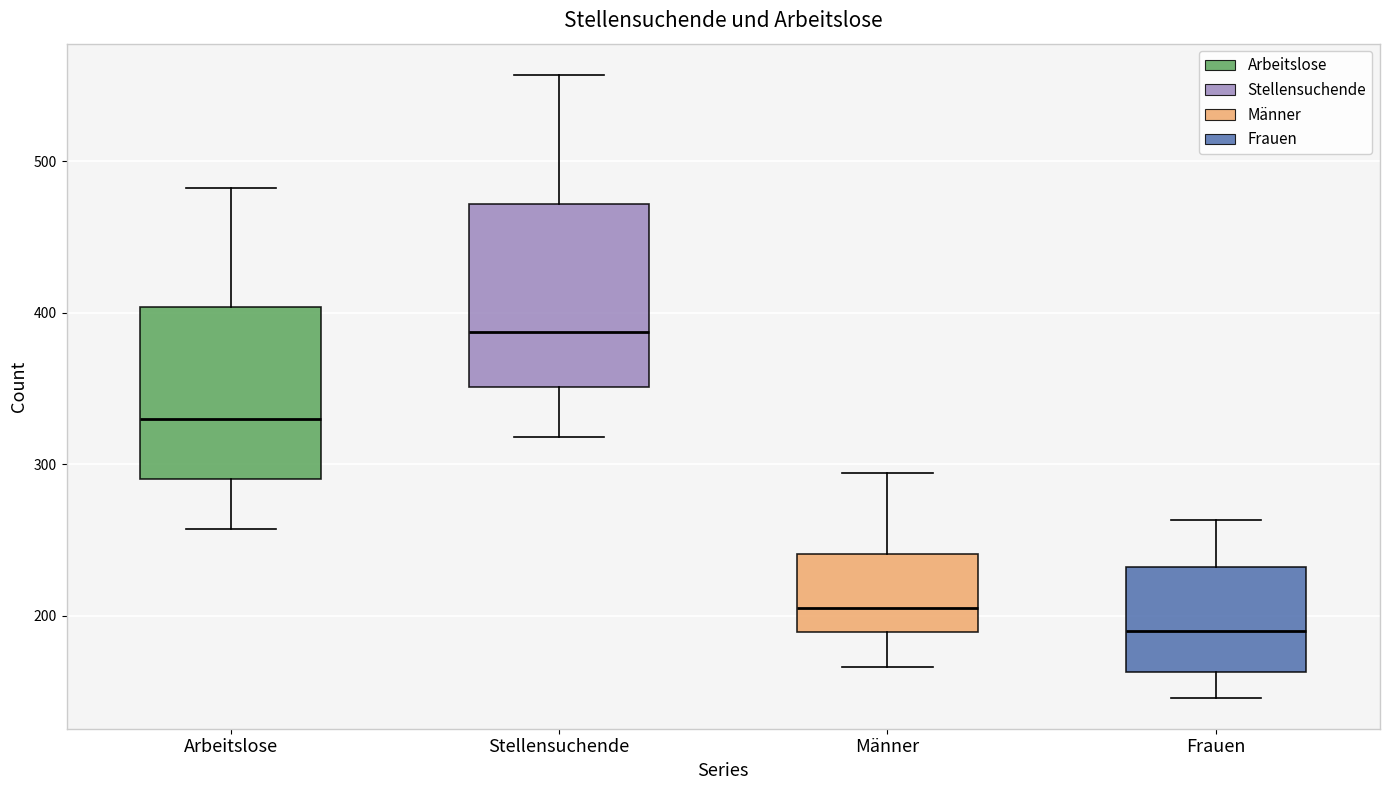

Reading left to right, transcribe this box plot: for each box, give where its median line is, the range the box spans, and where its two whiskers end, as read against the y-axis. The values are not printed on the chart, so give them approximately, as read against the axis.

Arbeitslose: median 330, box 290 to 400, whiskers 260 to 480
Stellensuchende: median 390, box 350 to 470, whiskers 320 to 560
Männer: median 210, box 190 to 240, whiskers 170 to 290
Frauen: median 190, box 160 to 230, whiskers 150 to 260